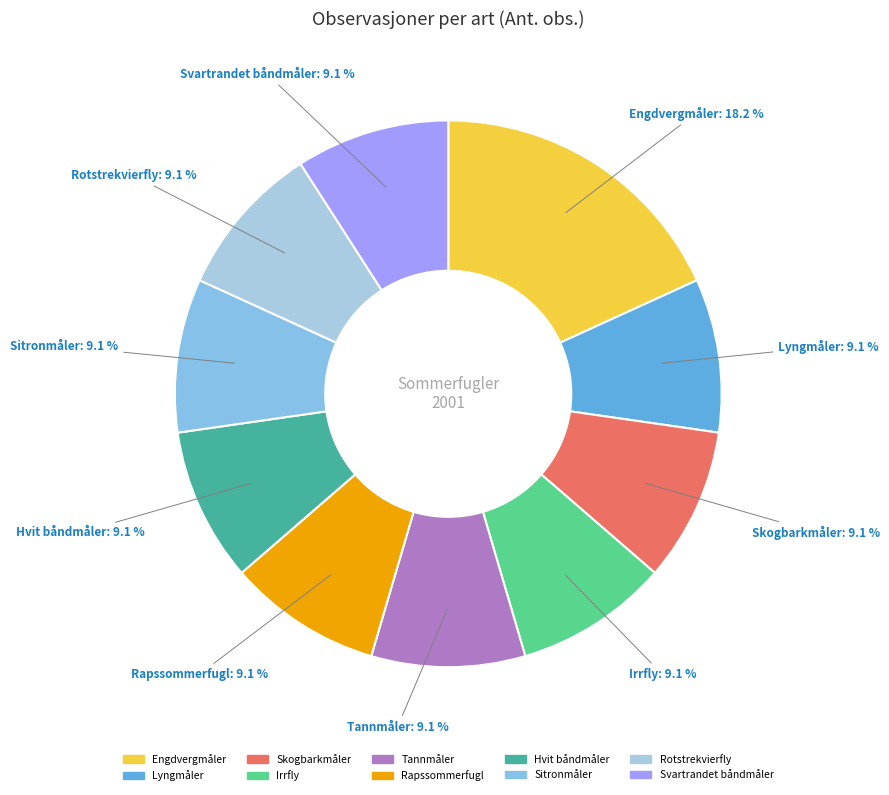

Is the sum of Rapssommerfugl and Sitronmåler greater than half?

No